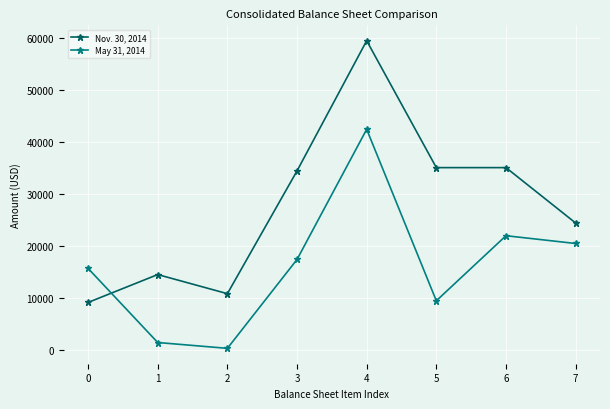

How many series are shown in this chart?

2